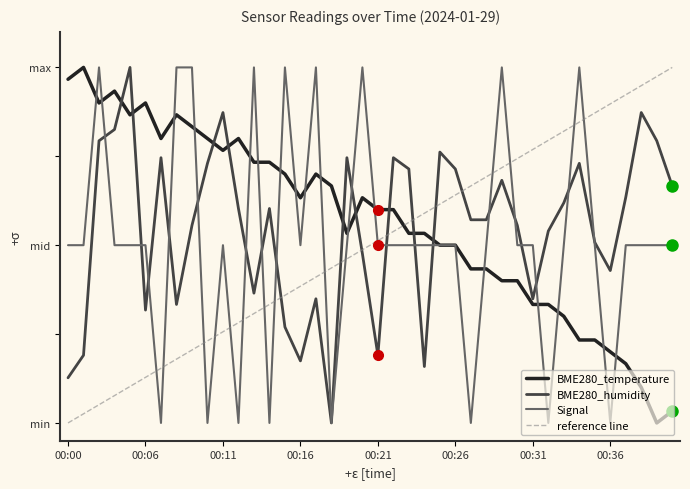

True or false: BME280_temperature and Signal cross at least once.

True